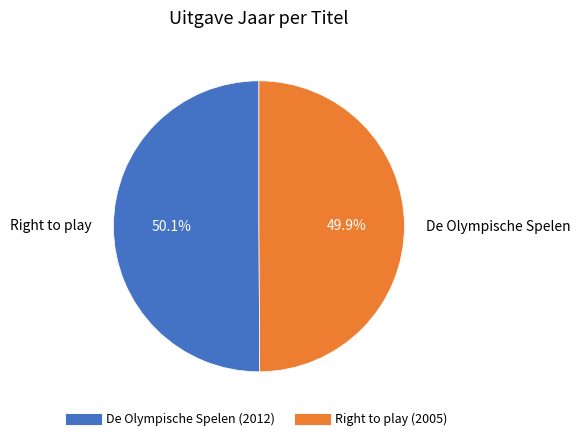

To the nearest percent, what portion does De Olympische Spelen represent?

50%